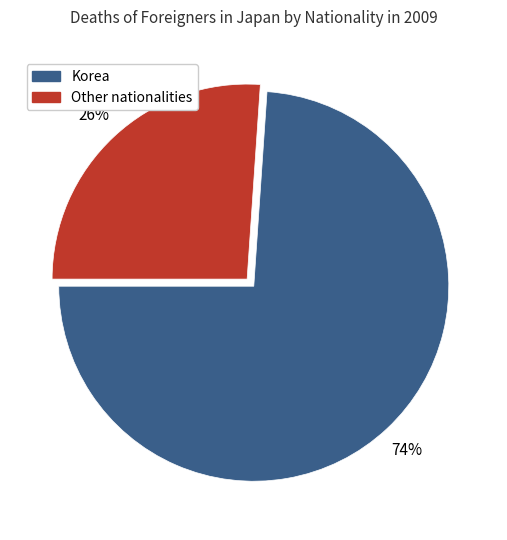

Is there a majority slice in this chart?

Yes